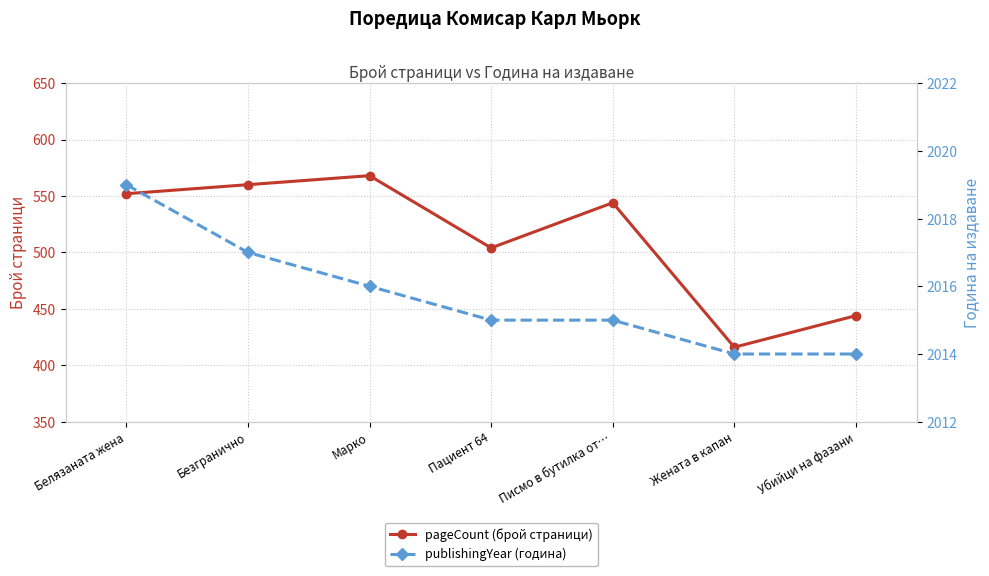

Reading left to right, transcribe all the data shown in this chart.

pageCount (брой страници): Белязаната жена=552	Безгранично=560	Марко=568	Пациент 64=504	Писмо в бутилка от…=544	Жената в капан=416	Убийци на фазани=444
publishingYear (година): Белязаната жена=2019	Безгранично=2017	Марко=2016	Пациент 64=2015	Писмо в бутилка от…=2015	Жената в капан=2014	Убийци на фазани=2014